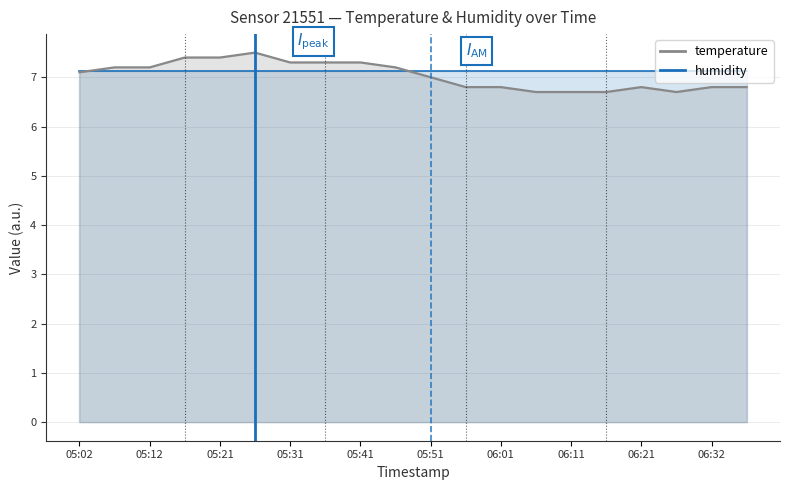

Reading left to right, extract all data points from this chart.

7.1	7.2	7.2	7.4	7.4	7.5	7.3	7.3	7.3	7.2	7.0	6.8	6.8	6.7	6.7	6.7	6.8	6.7	6.8	6.8